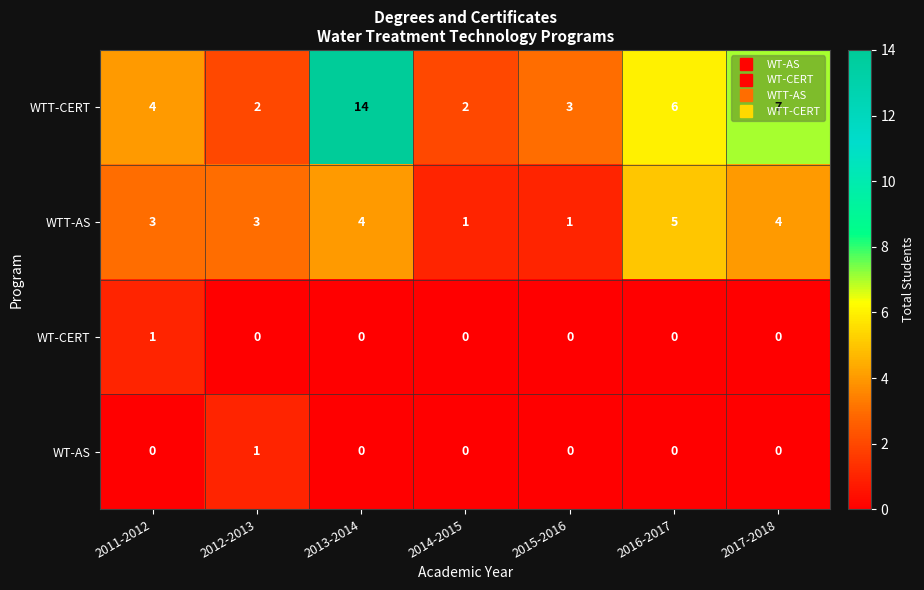

What is the approximate value of WTT-CERT at 2013-2014?

14